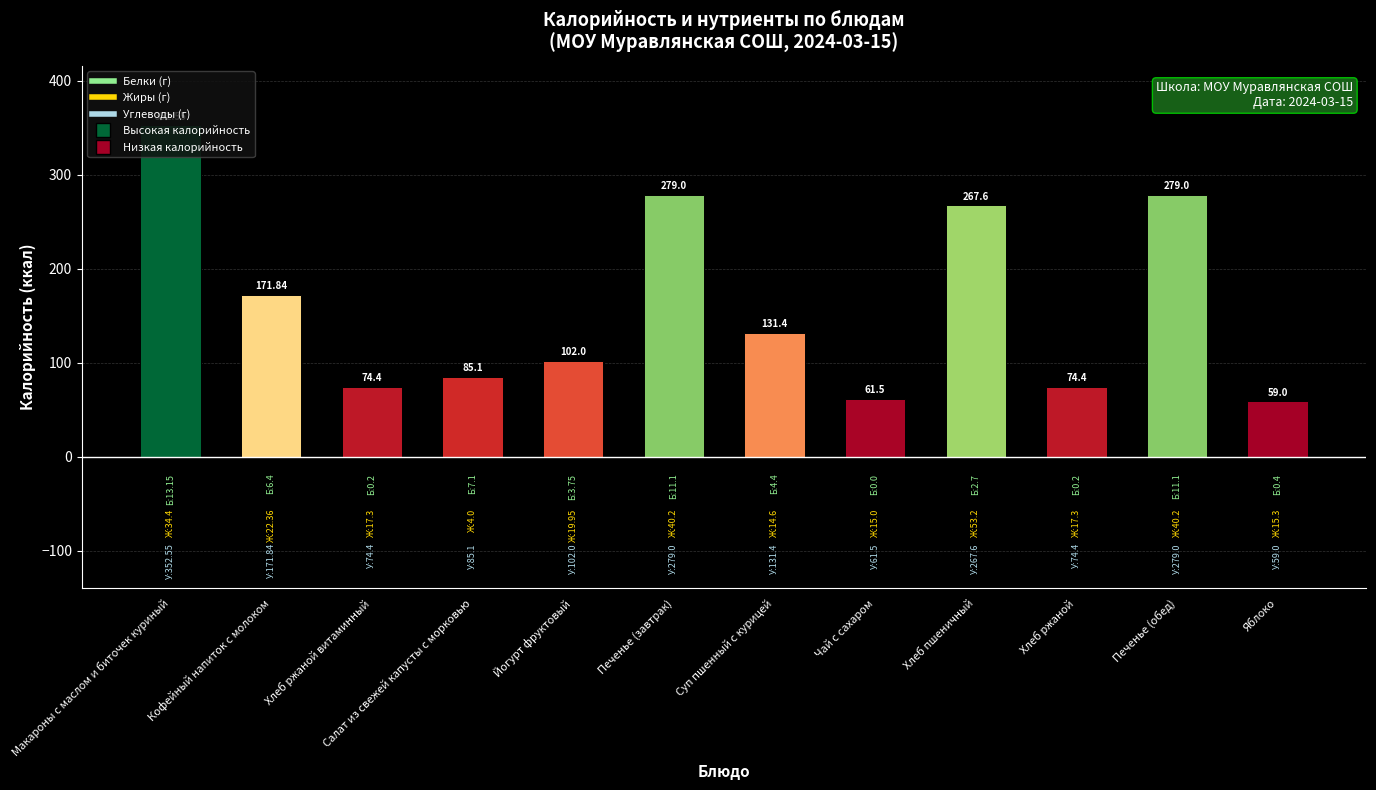

What is the average value?

161.5